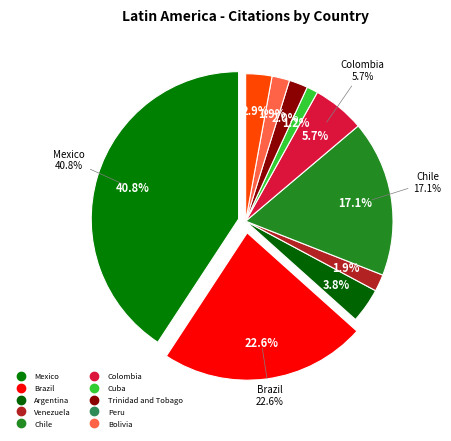

Which slice is the largest?

Mexico